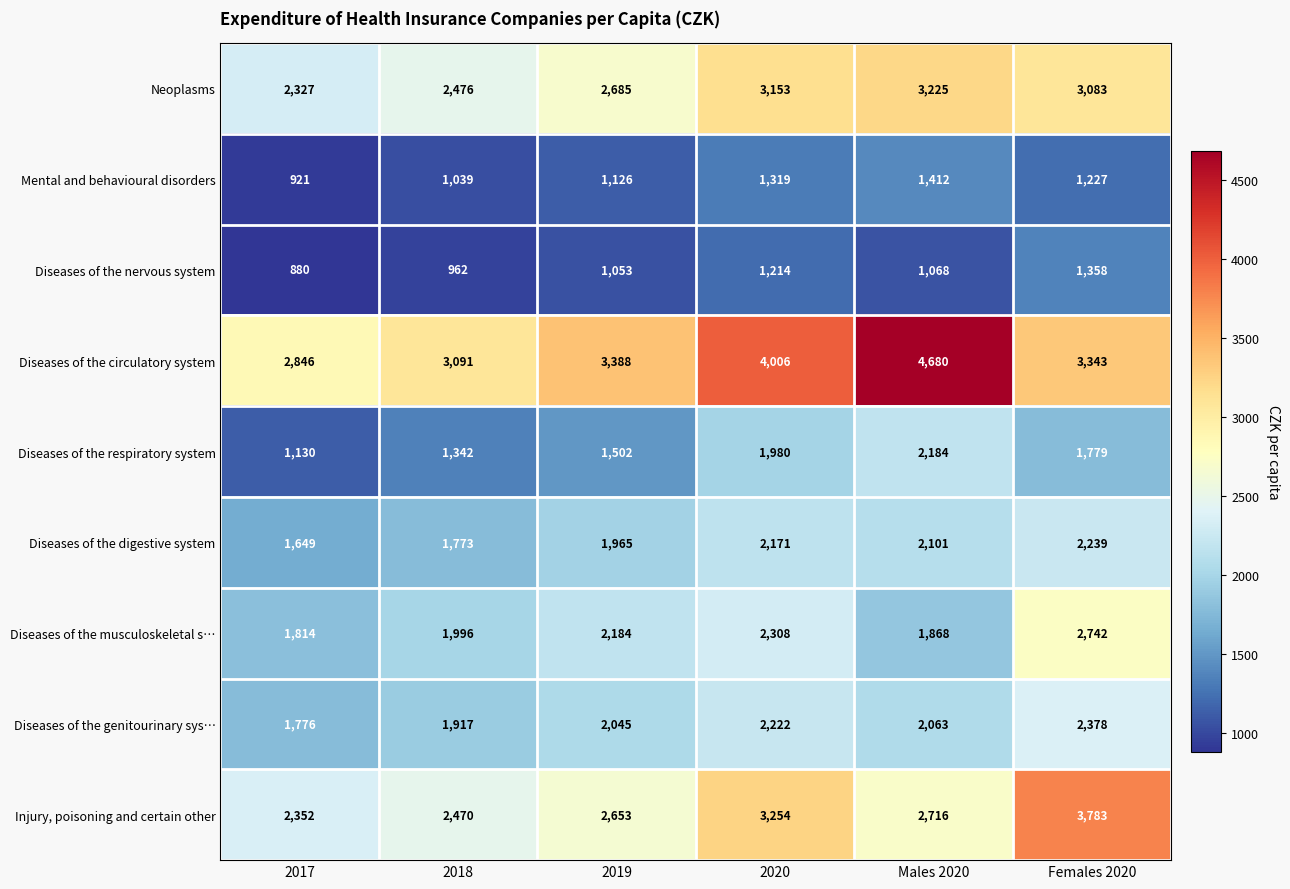

What is the maximum value shown in the chart?

4680